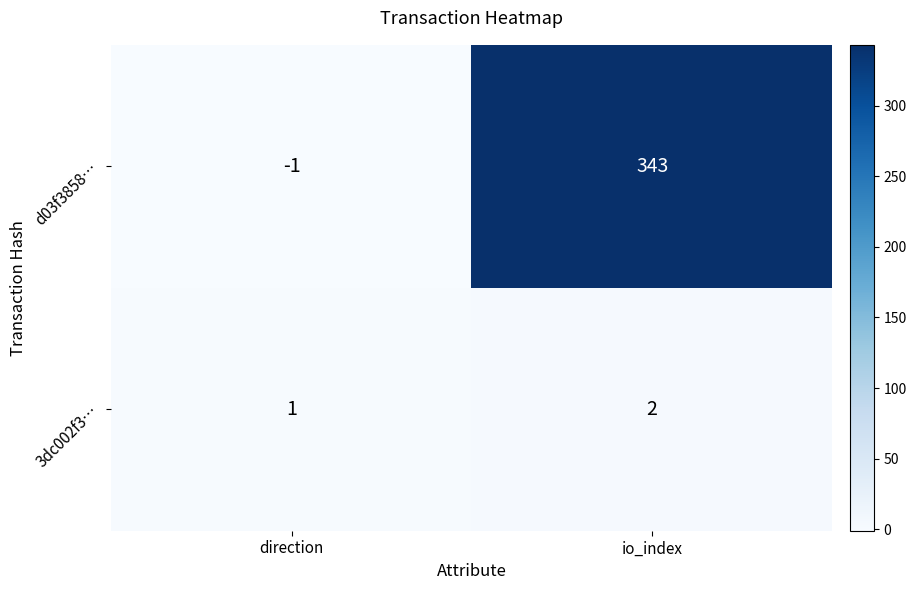

Which series changed the most between direction and io_index?

d03f3858…